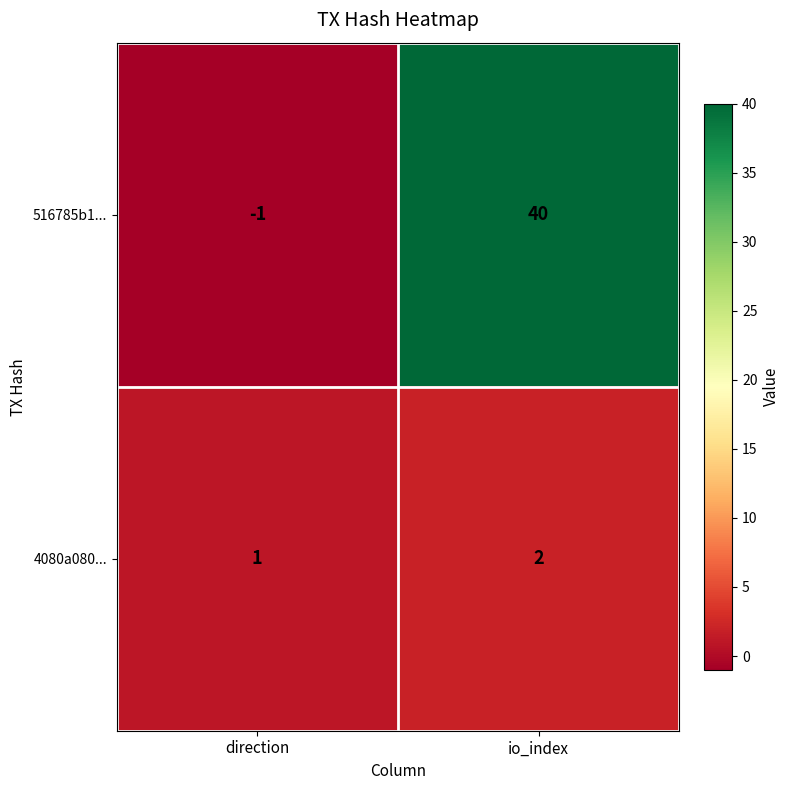

At how many categories does at least one series exceed 24?

1